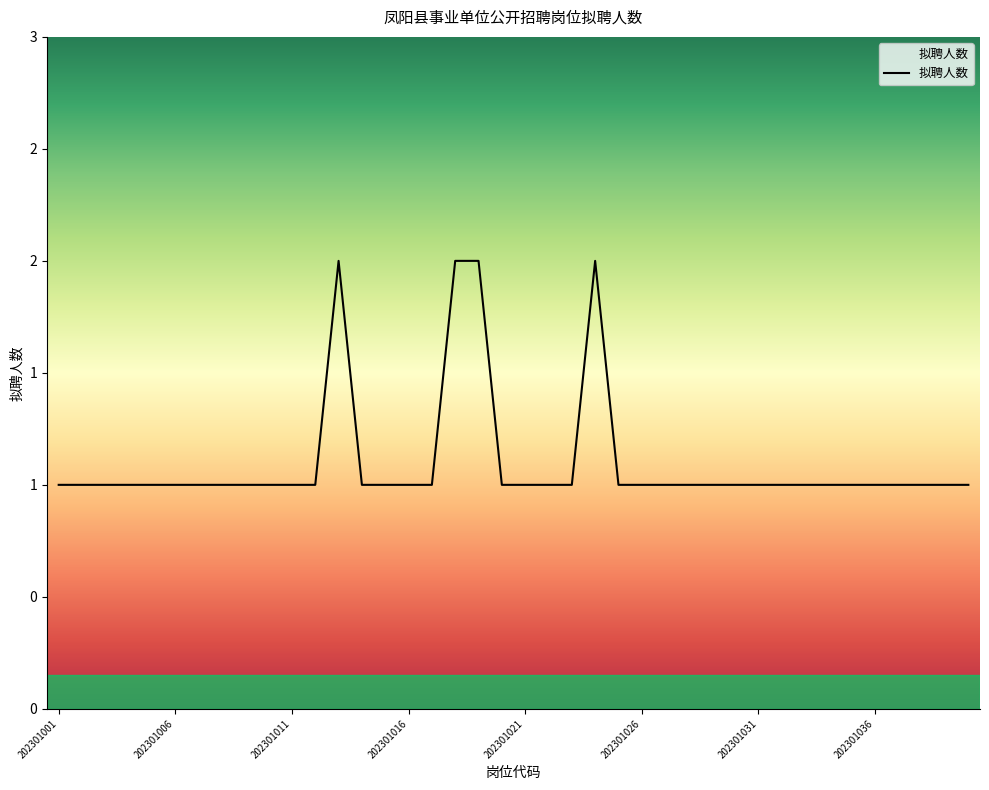

What is the sum of all values?

44